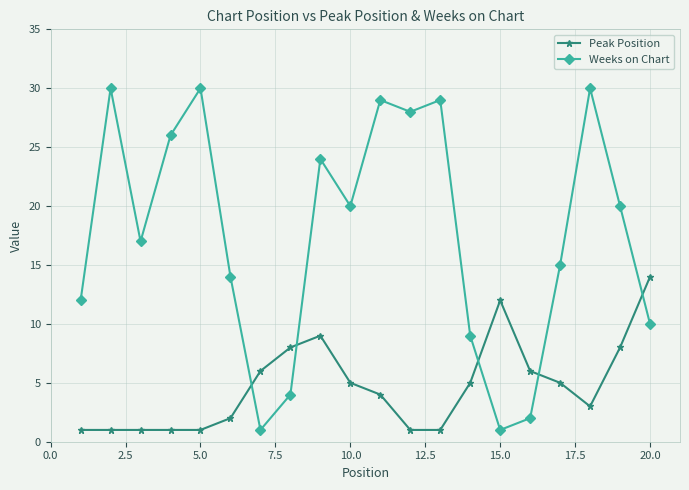

After their last crossing, which series has the higher values: Weeks on Chart or Peak Position?

Peak Position